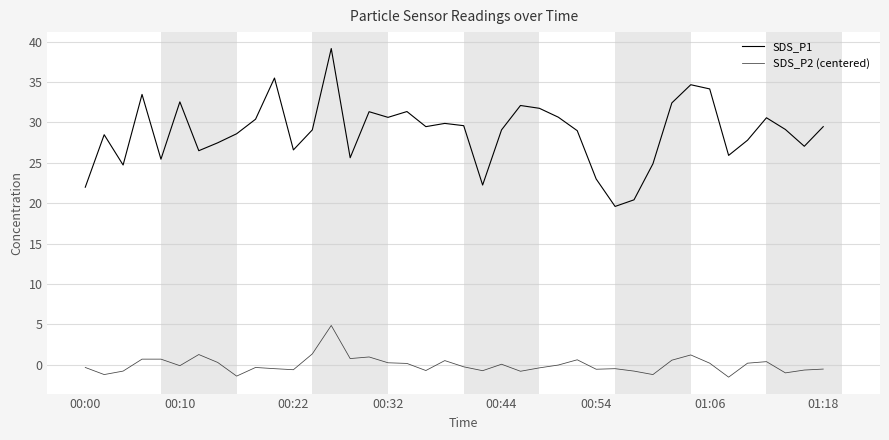

What is the difference between the maximum and minimum values in the SDS_P2 (centered) series?

6.4